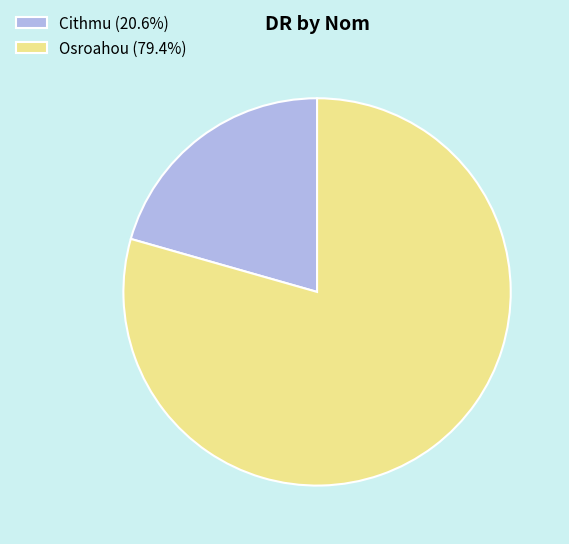

Which category has the smallest portion of the pie?

Cithmu